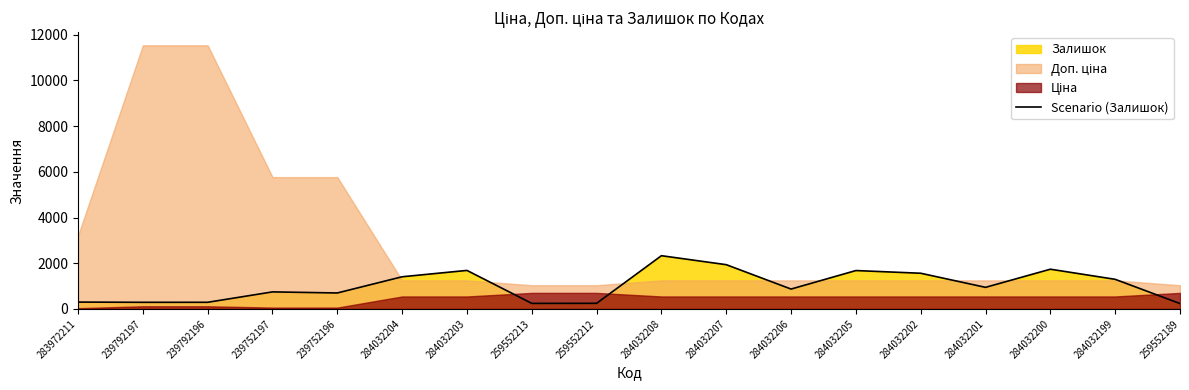

What is the ratio of the value at 239752197 to the value at 284032206?

0.9